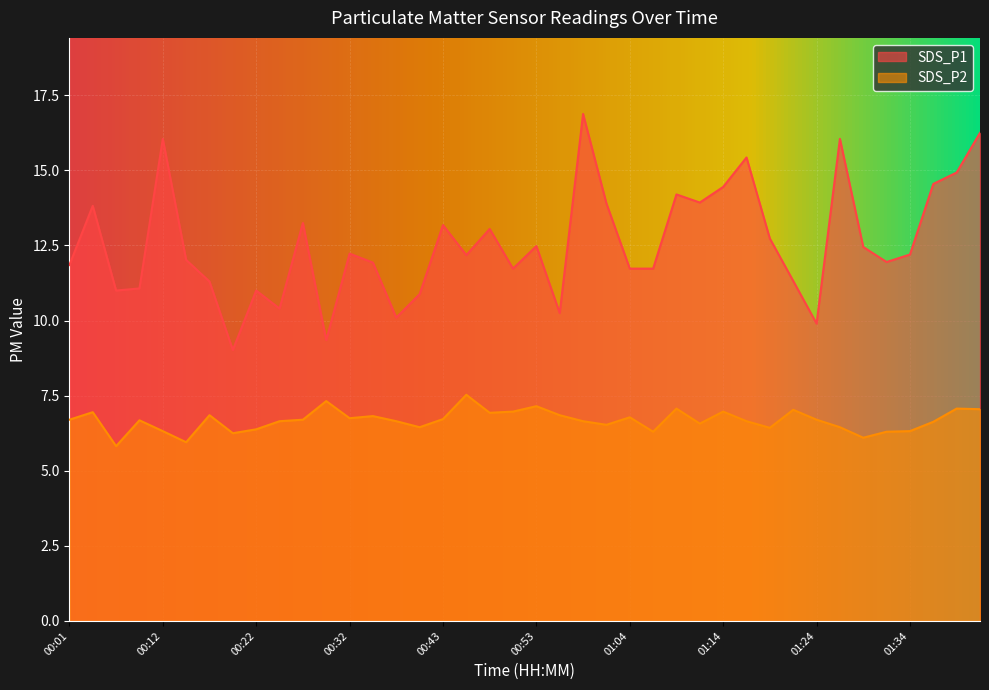

What is the difference between the maximum and second lowest values in the SDS_P1 series?

7.5